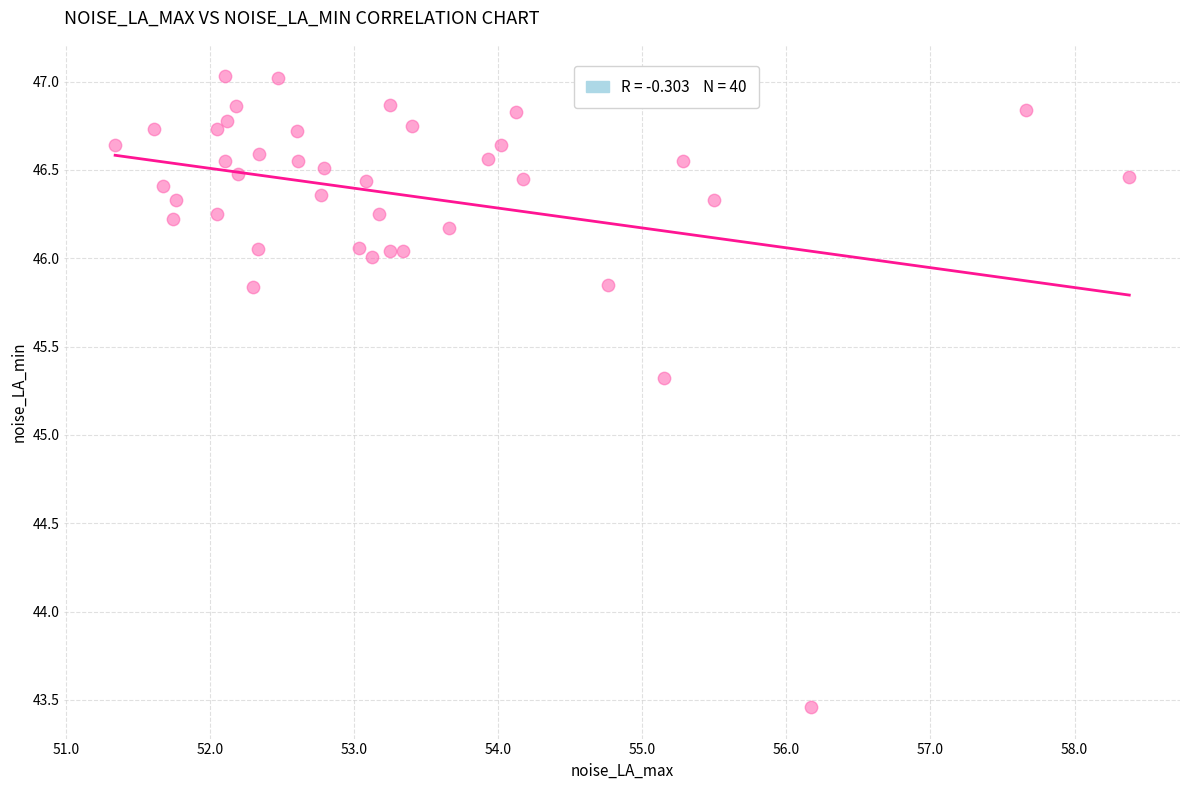

What Y value in the scatter plot is closest to 45?

45.3